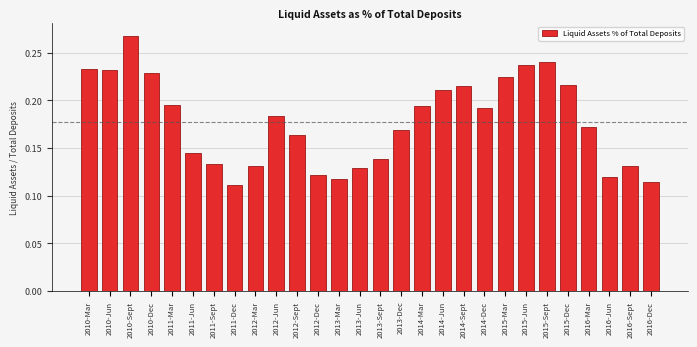

Count the values in the range 0 to 1.

28